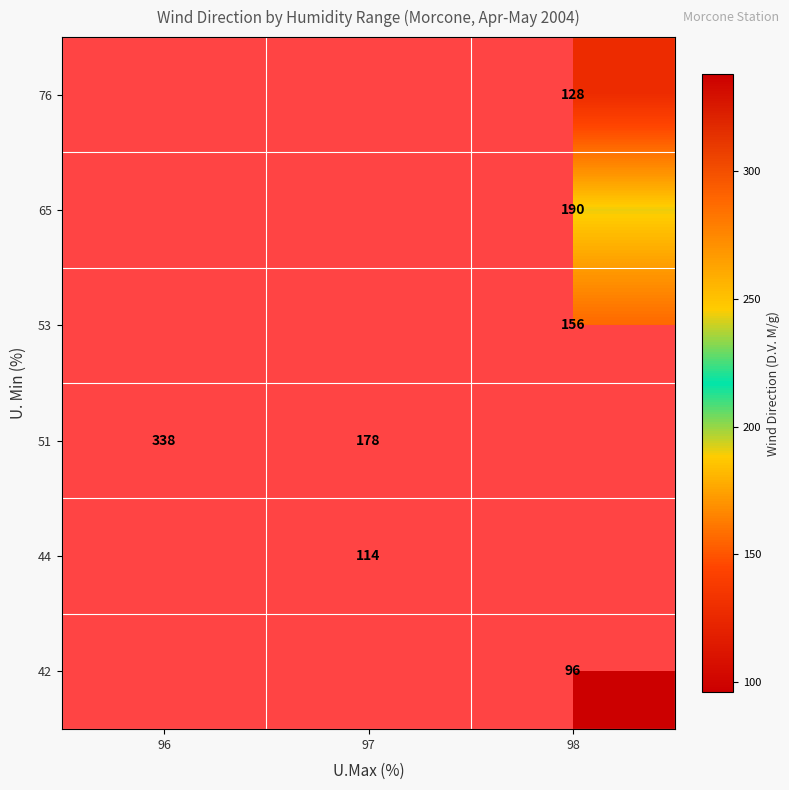

Is it true that 51 equals 338 at 96?

True